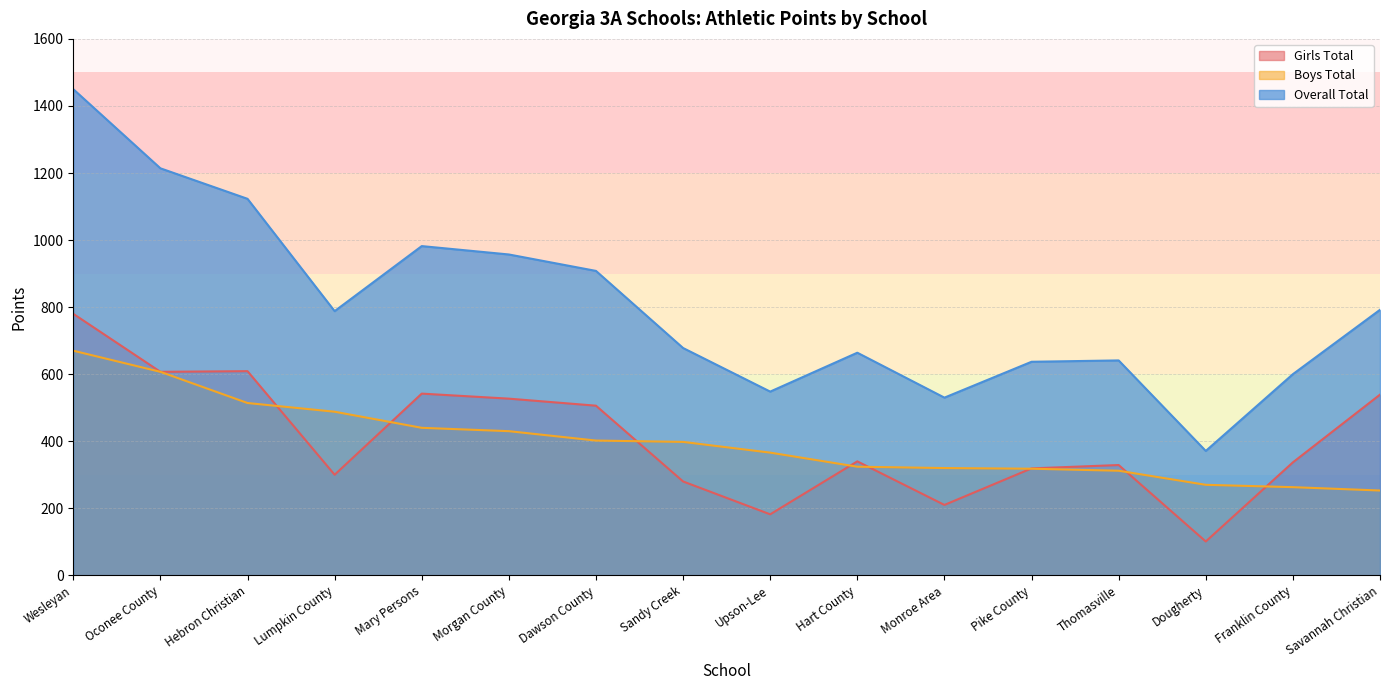

What is the smallest value displayed?

101